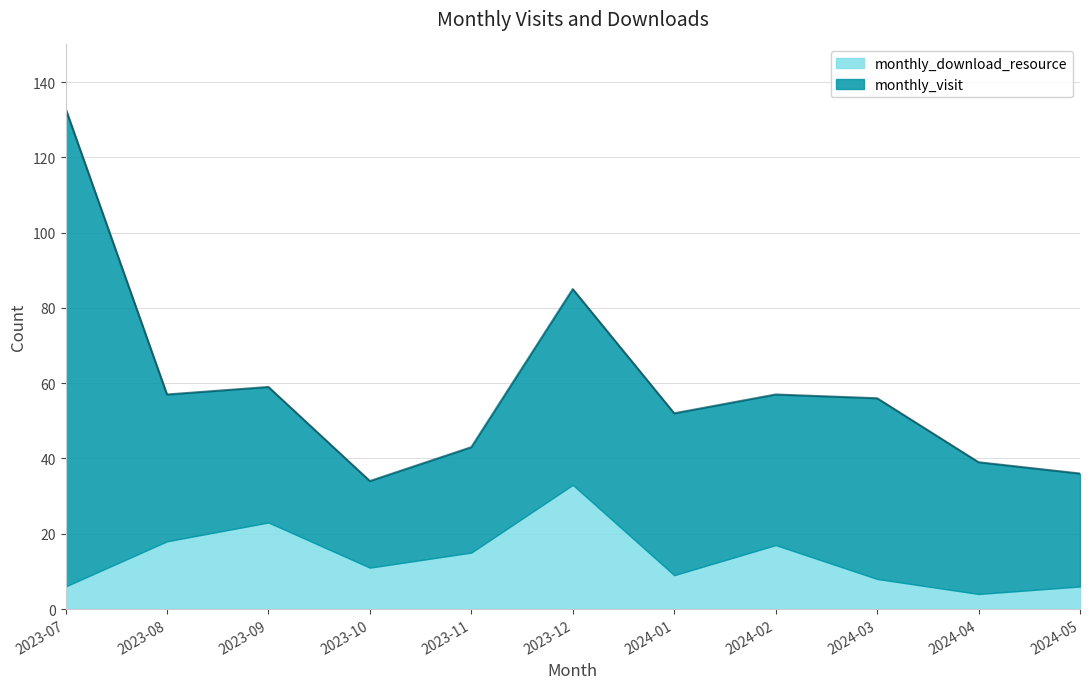

How many lines are shown in the chart?

2